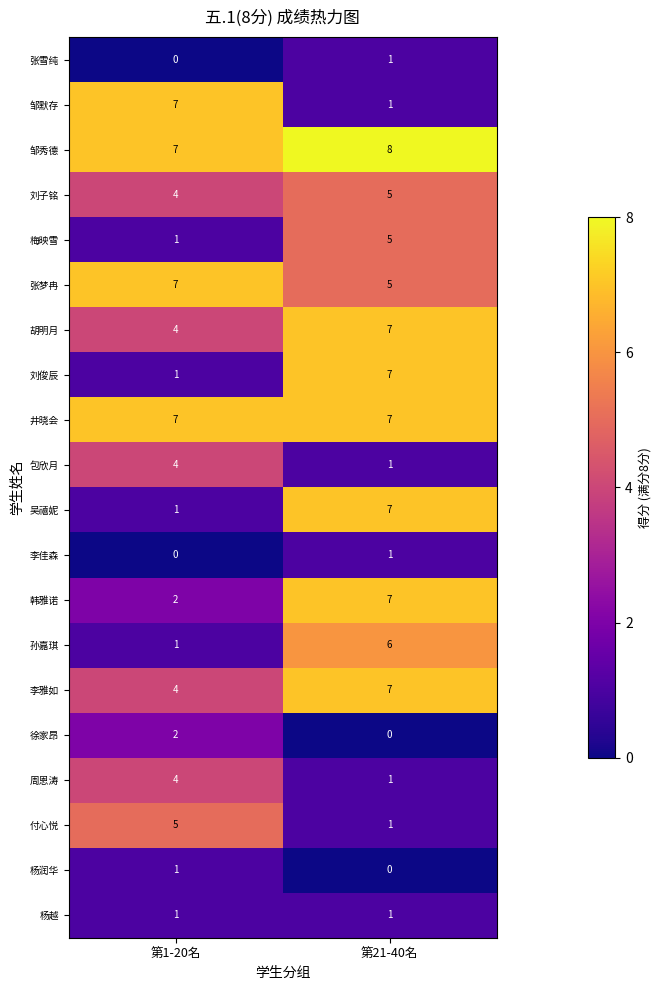

What is the total value across all series at 第1-20名?

63